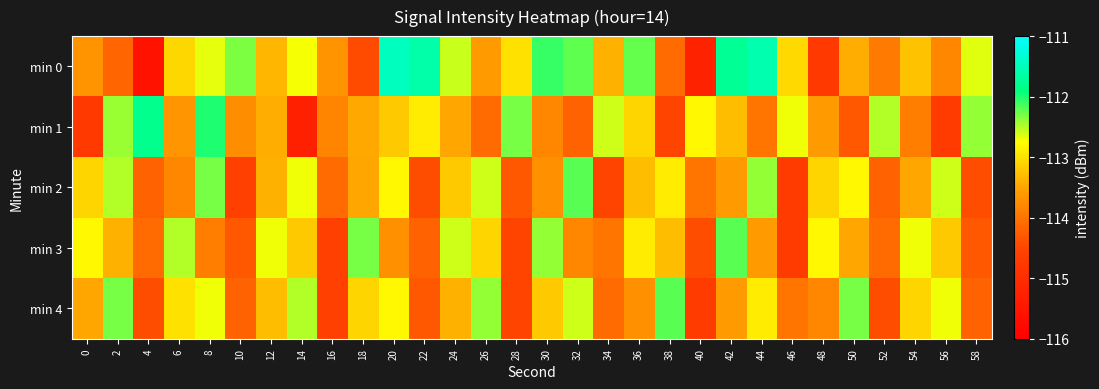

What is the difference between the highest and lowest values at 26?

1.7